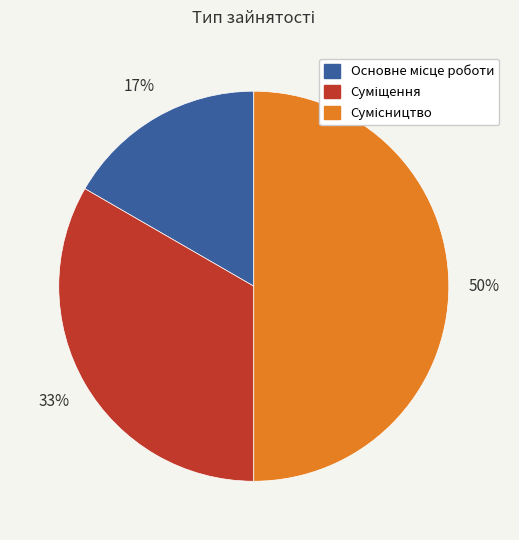

To the nearest percent, what is the average slice percentage?

33%